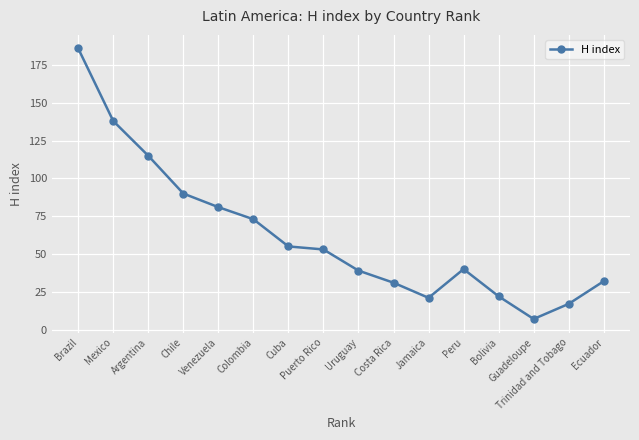

Reading right to left, transcribe all the data shown in this chart.

Ecuador=32	Trinidad and Tobago=17	Guadeloupe=7	Bolivia=22	Peru=40	Jamaica=21	Costa Rica=31	Uruguay=39	Puerto Rico=53	Cuba=55	Colombia=73	Venezuela=81	Chile=90	Argentina=115	Mexico=138	Brazil=186